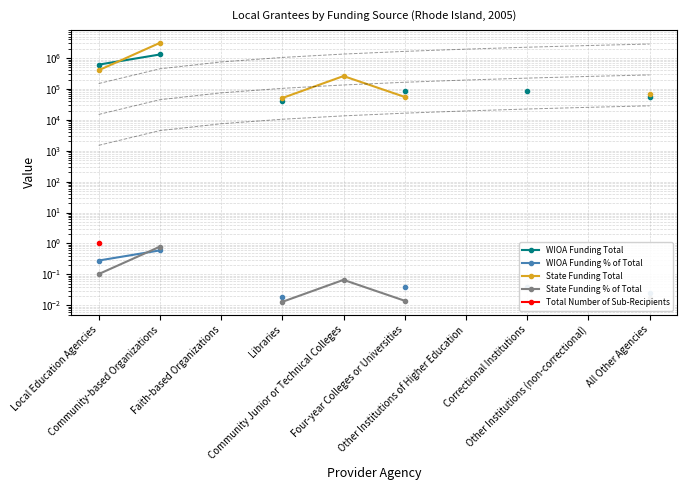

What is the lowest value of the State Funding Total series?

51000.0